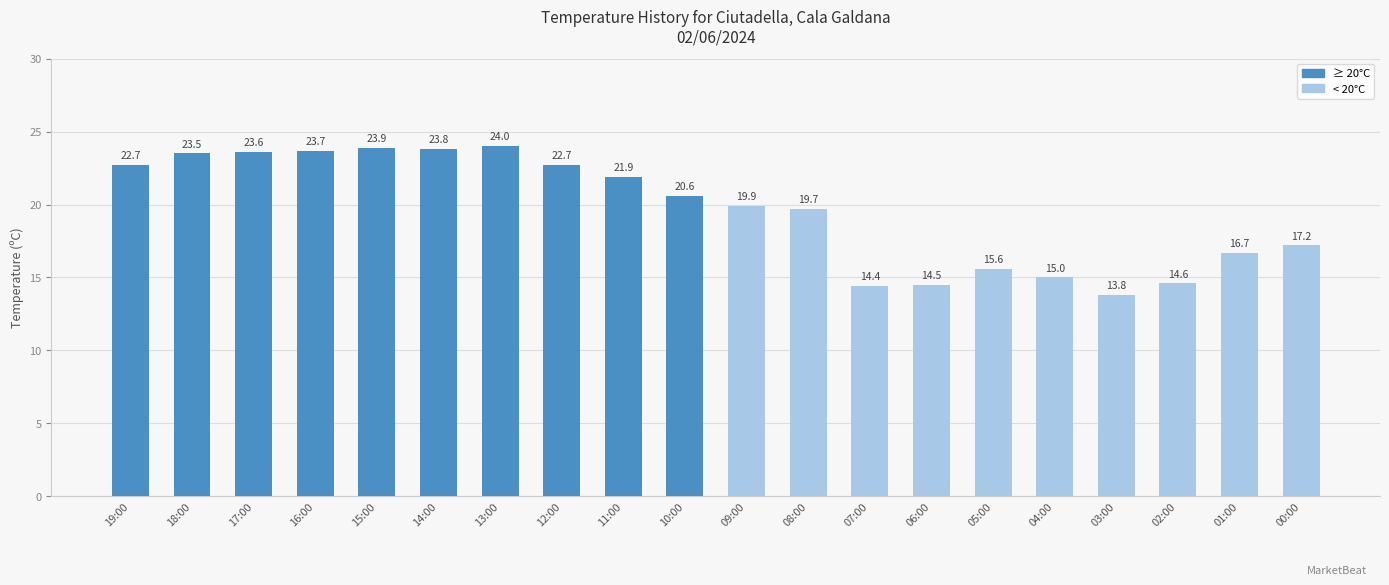

The chart shows a value of 39.9 at 19:00. True or false?

False